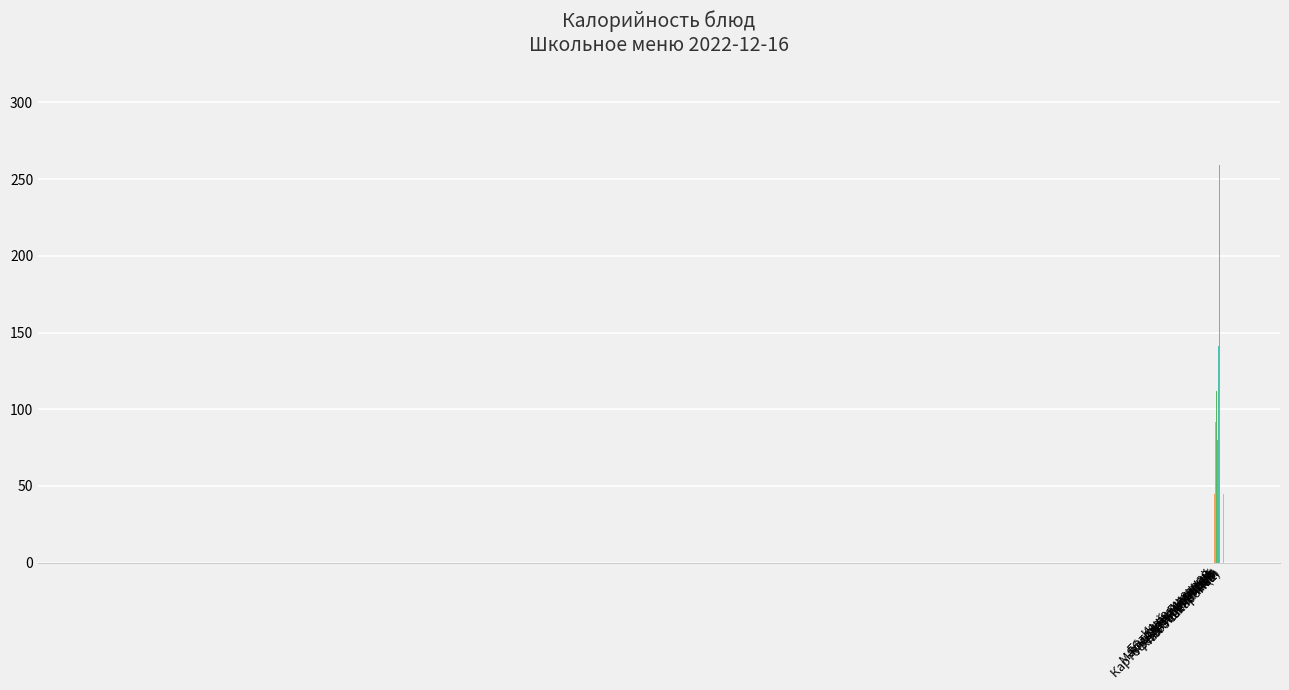

Which category has the lowest value in the Жиры series?

Чай с сахаром